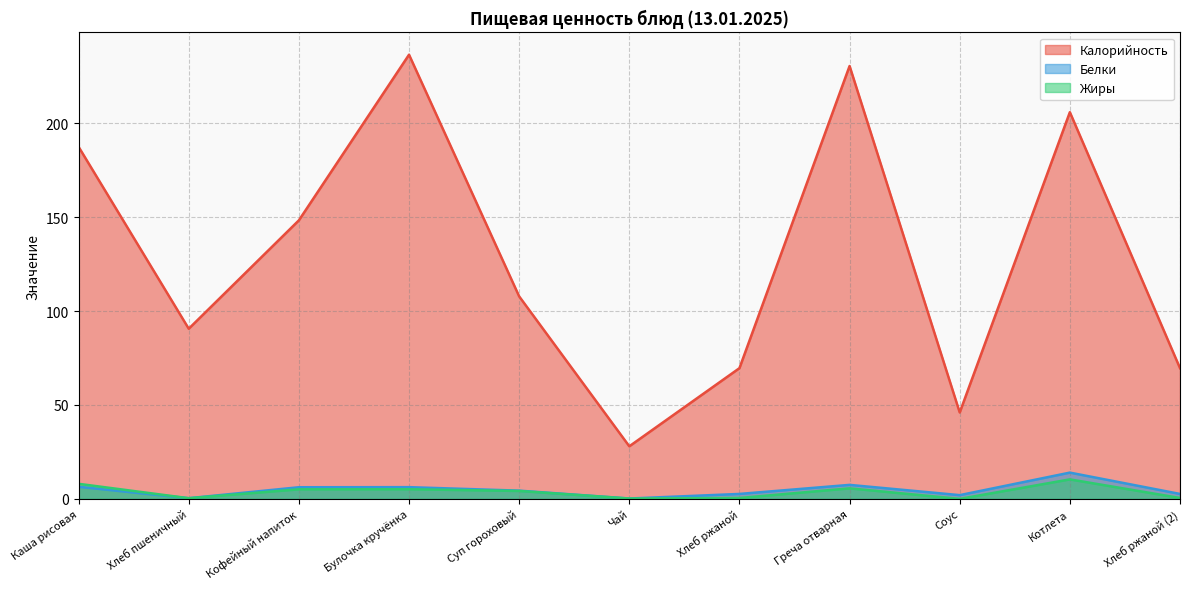

What is the difference between the second highest and minimum values in the Жиры series?

8.0